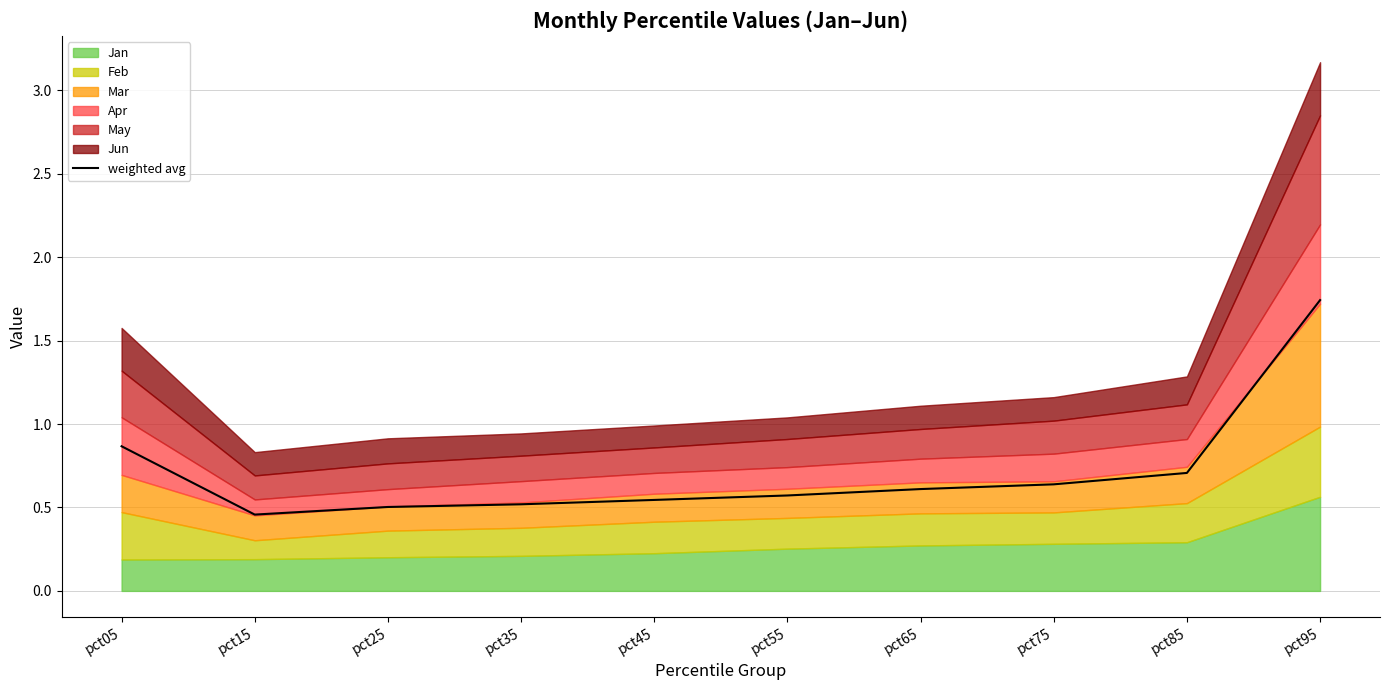

Reading left to right, extract all data points from this chart.

0.9	0.5	0.5	0.5	0.5	0.6	0.6	0.6	0.7	1.7